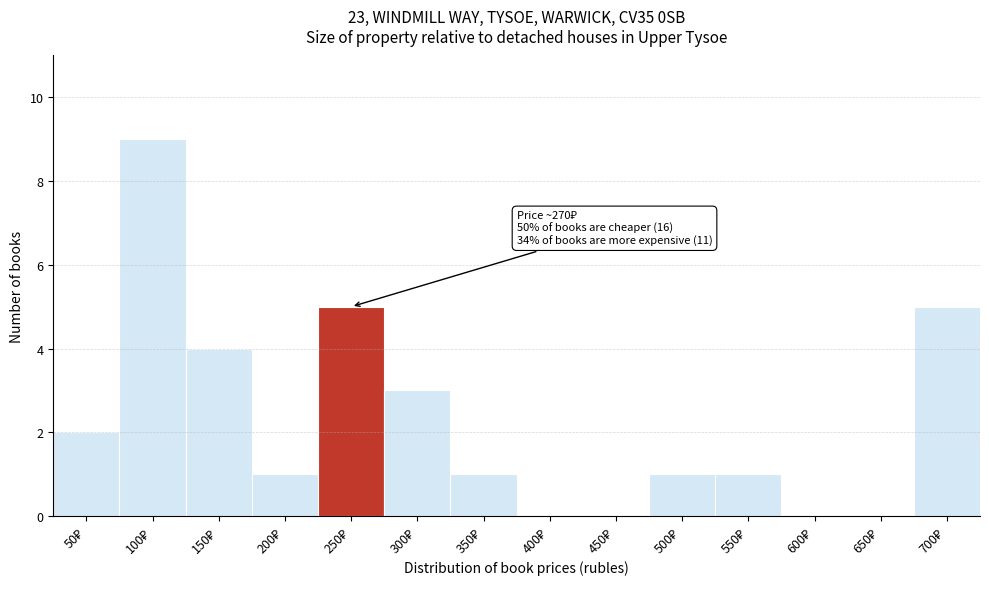

What is the maximum value shown in the chart?

9